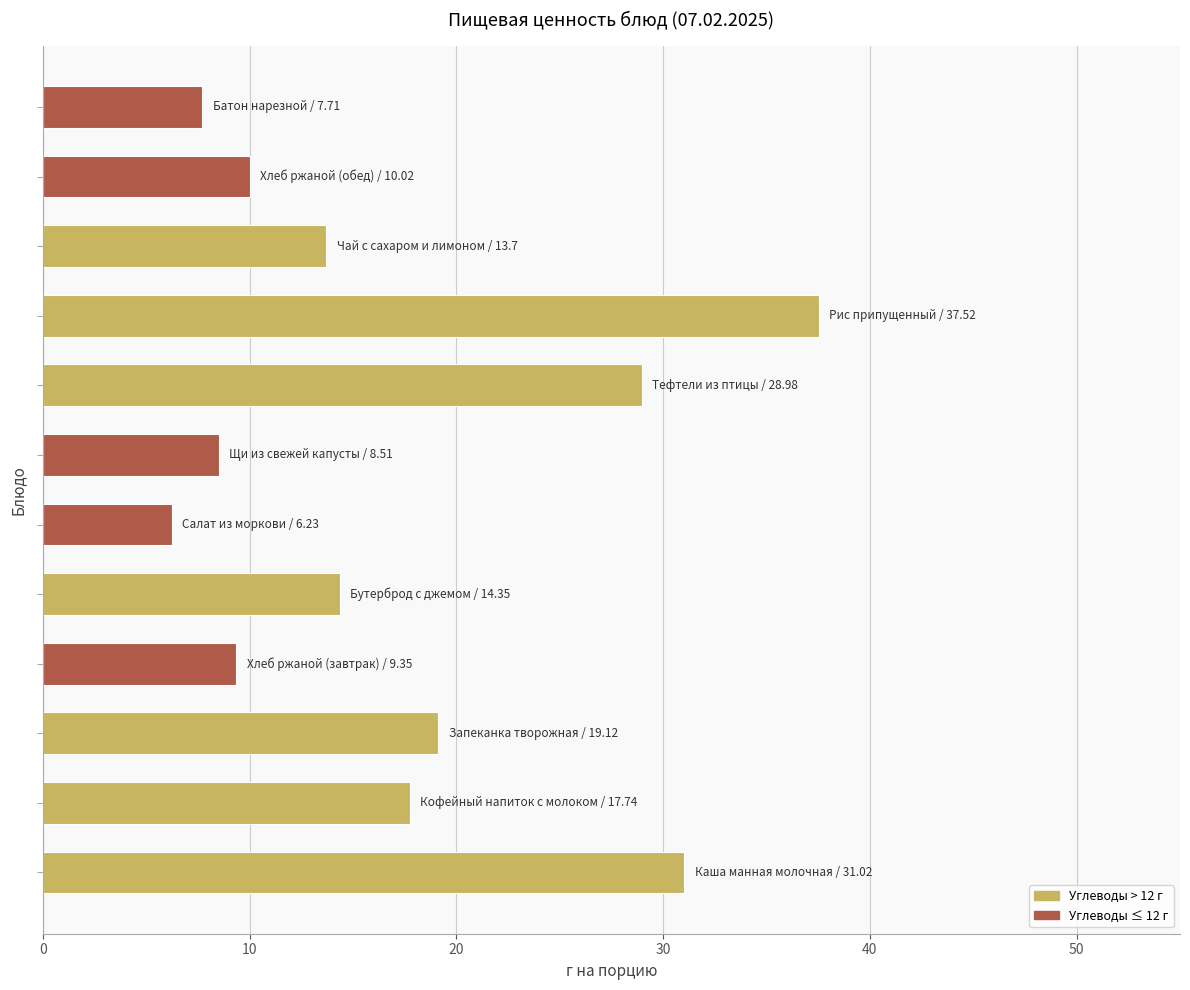

Are the bars grouped side by side (vs. stacked)?

No